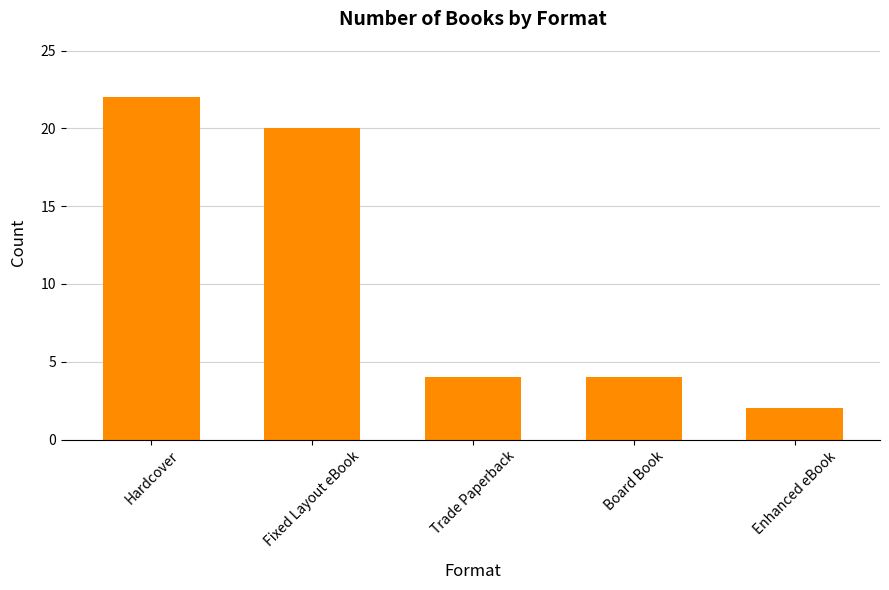

What is the greatest value displayed?

22